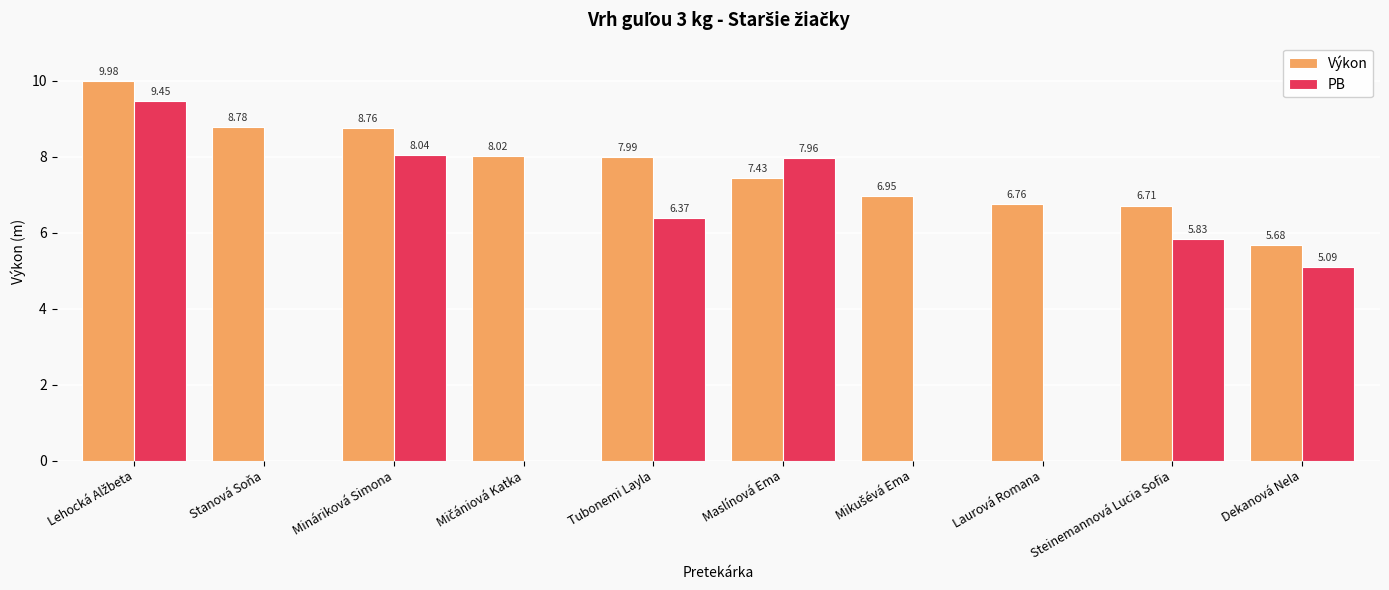

Rank the series at Tubonemi Layla from lowest to highest value.

PB, Výkon